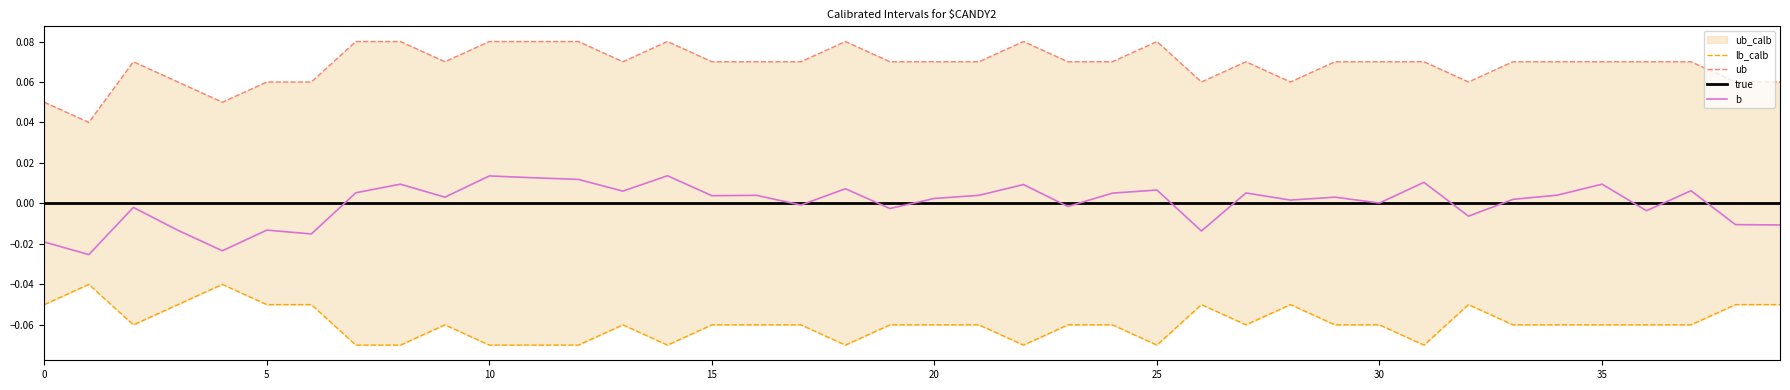

What is the difference between the highest and lowest values at 39?

0.1